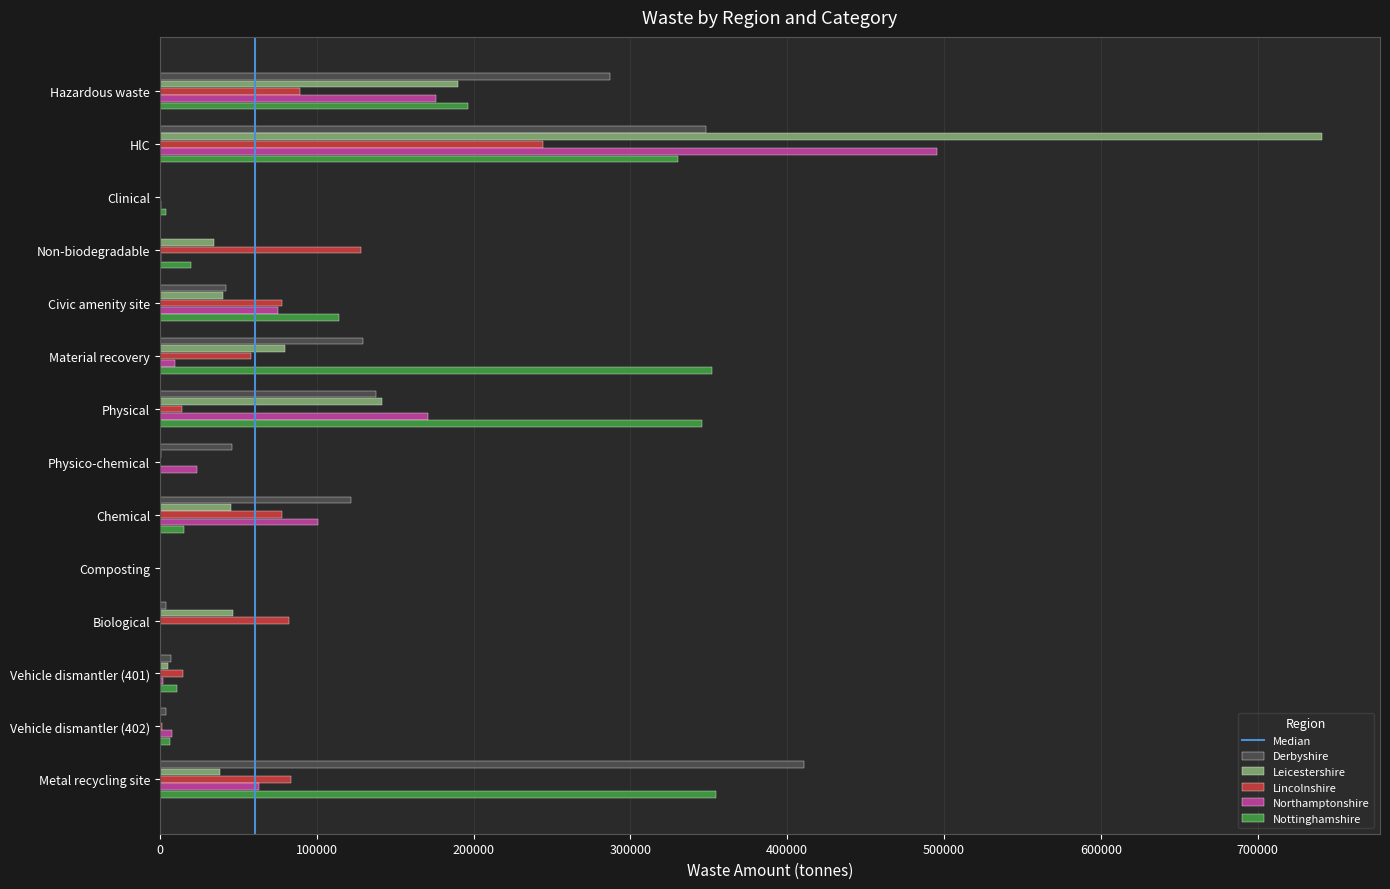

Is the value of Derbyshire at Vehicle dismantler (402) greater than the value of Lincolnshire at Civic amenity site?

No